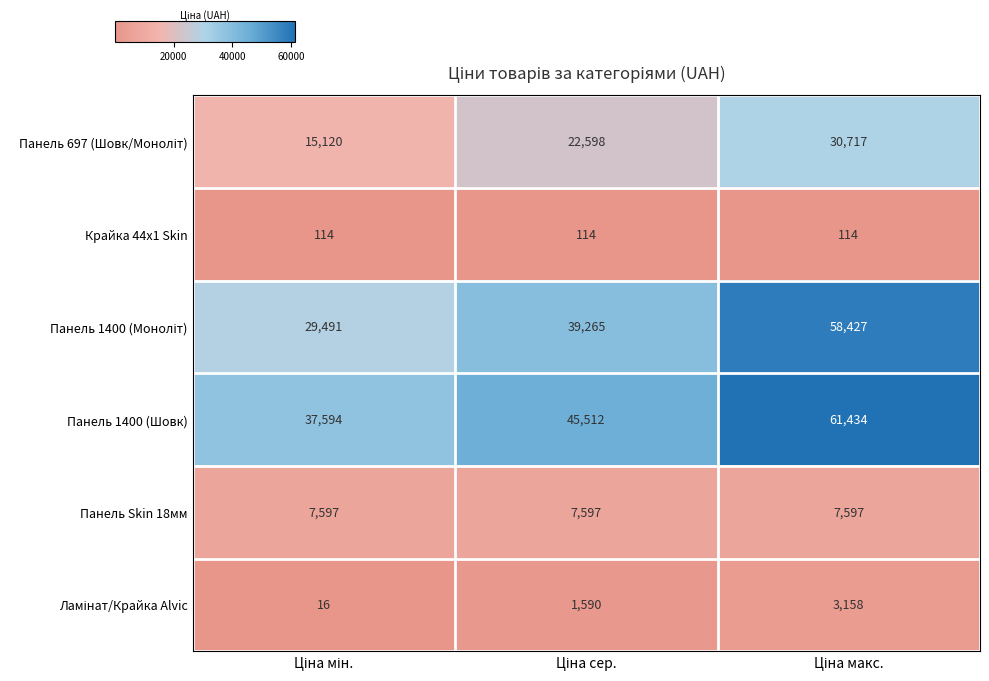

What is the sum of all Панель 1400 (Шовк) values?

144540